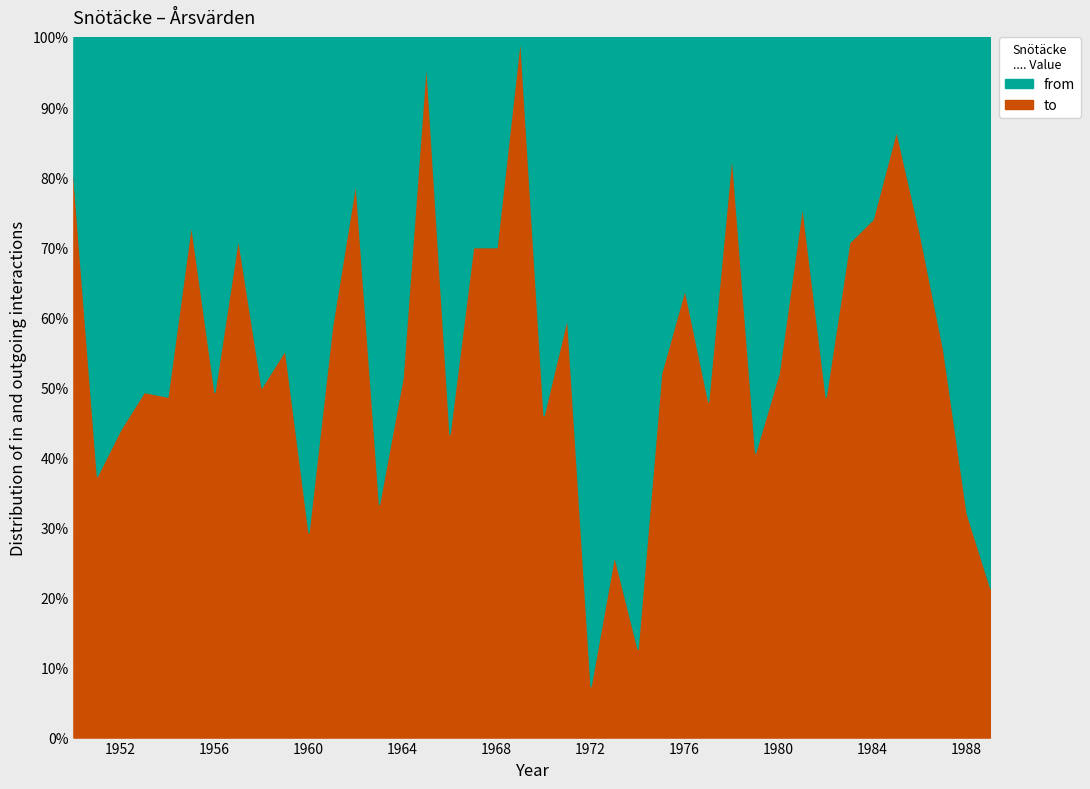

What are all the series names shown in the legend?

from, to